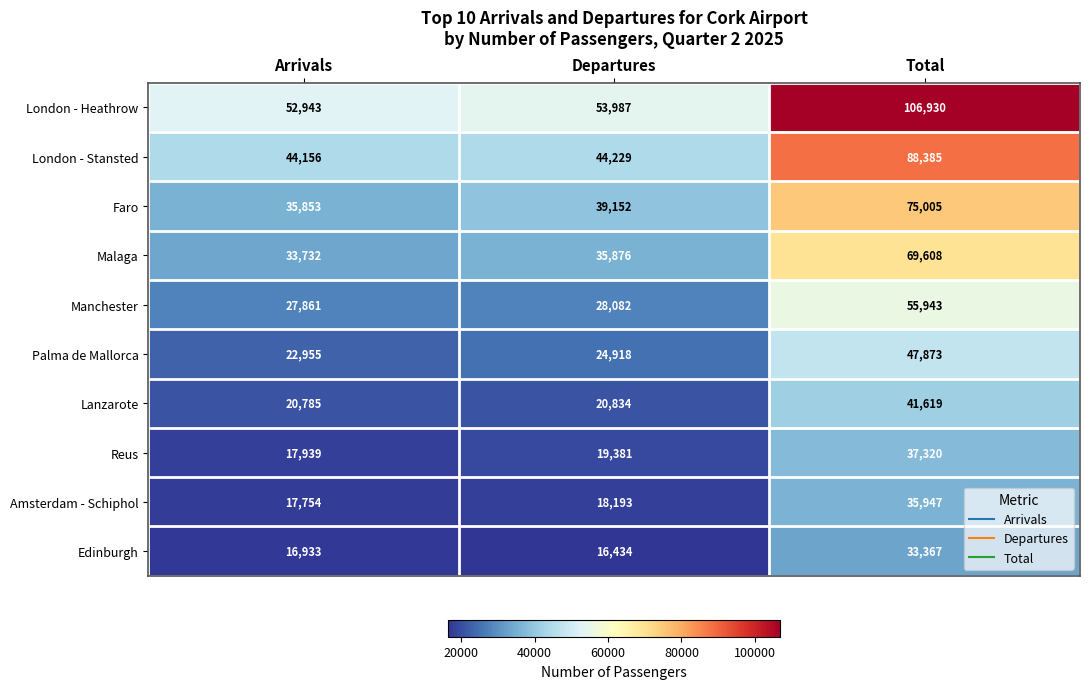

What is the difference between the London - Heathrow values at Departures and Arrivals?

1044